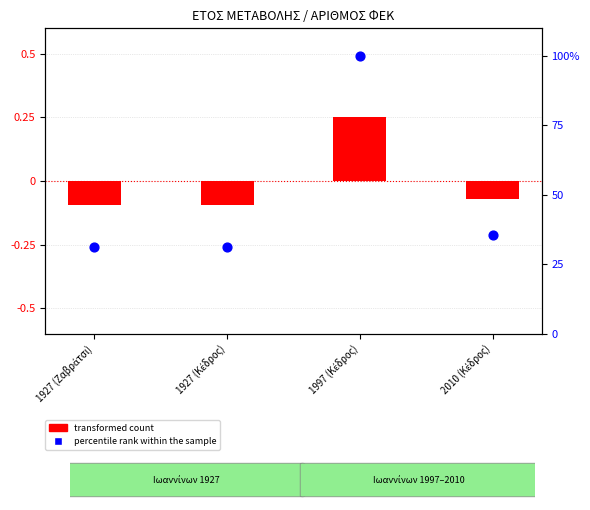

At how many categories does at least one series exceed 99?

1